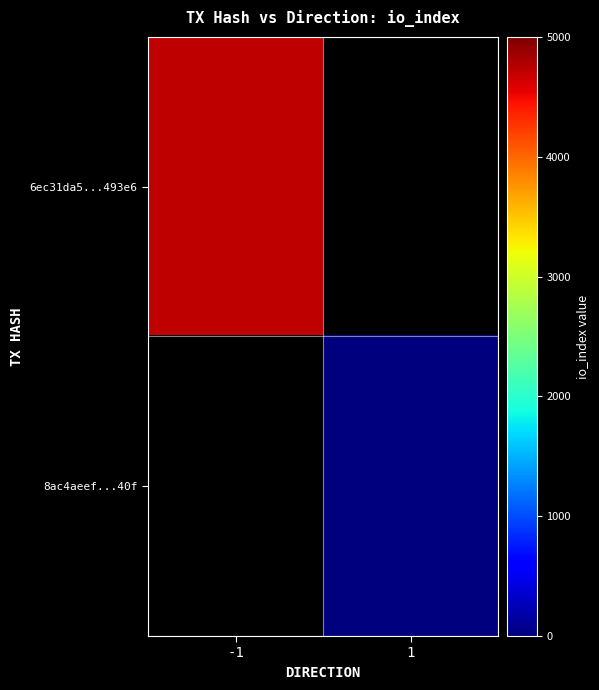

The value of 8ac4aeef...40f at 1 is 10.0. True or false?

False